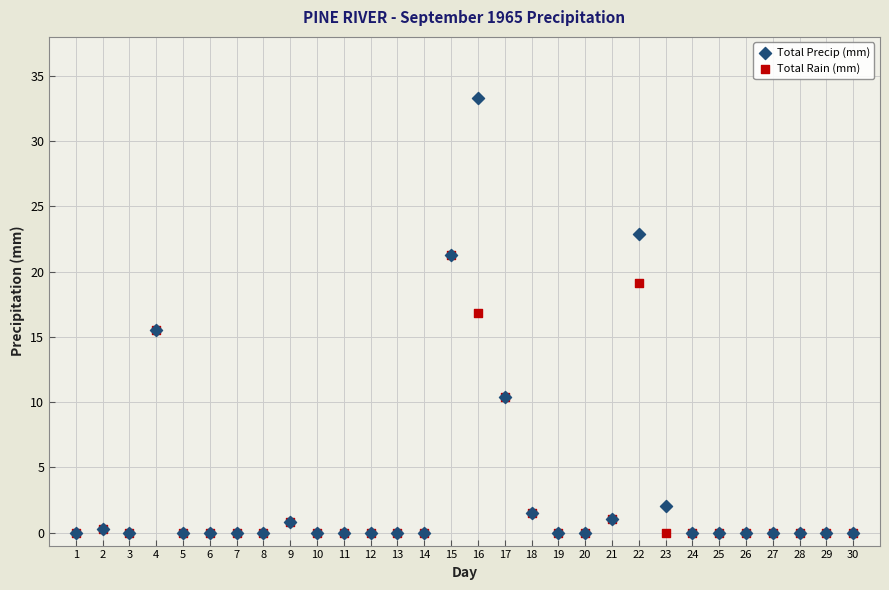

Which series has the largest Y range (max minus min)?

Total Precip (mm)